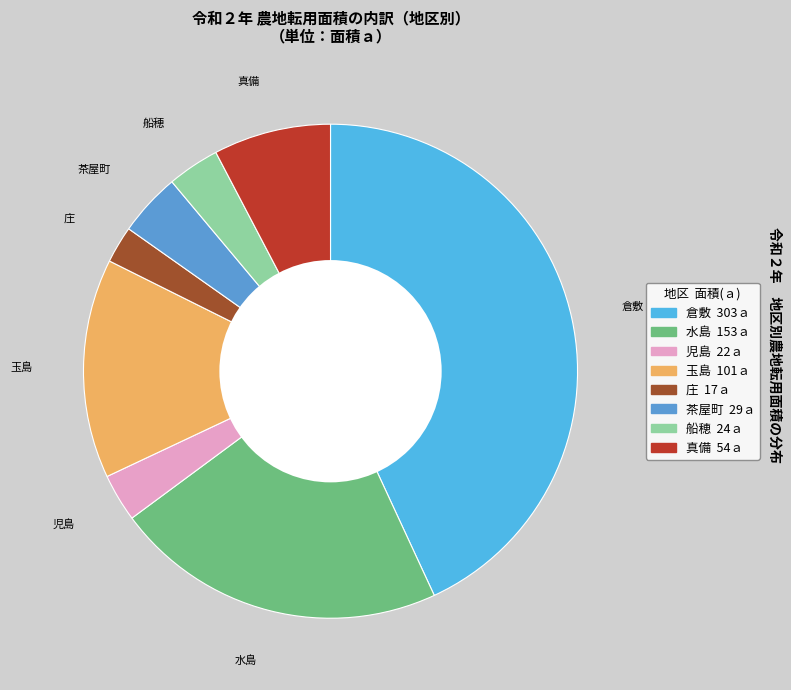

What is the largest slice in the pie chart?

倉敷